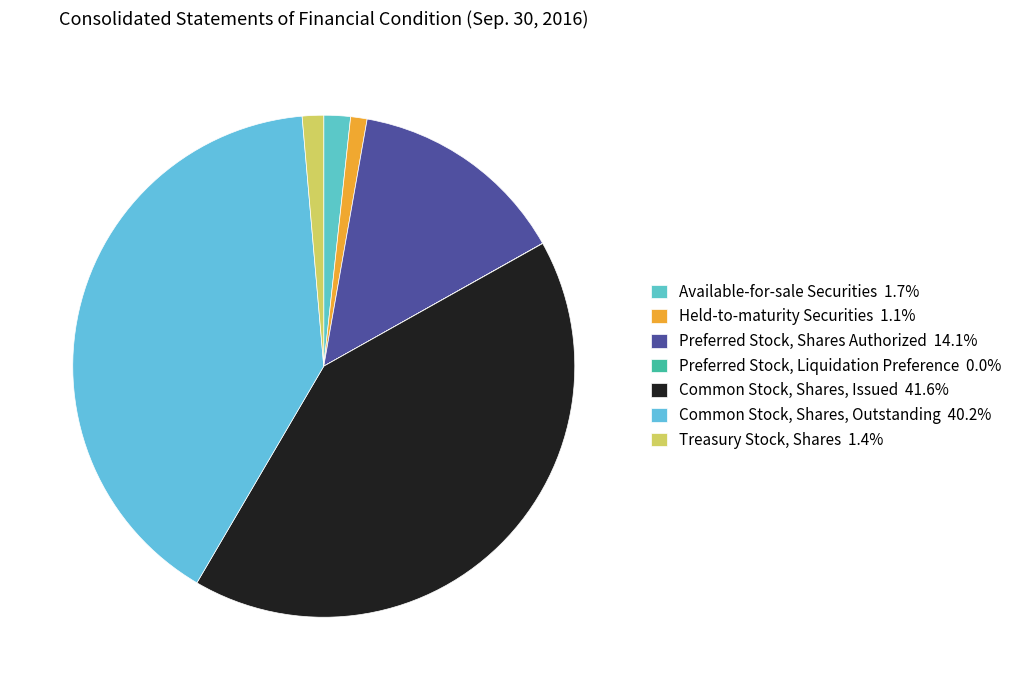

Combined, do Common Stock, Shares, Outstanding and Held-to-maturity Securities account for over 50%?

No